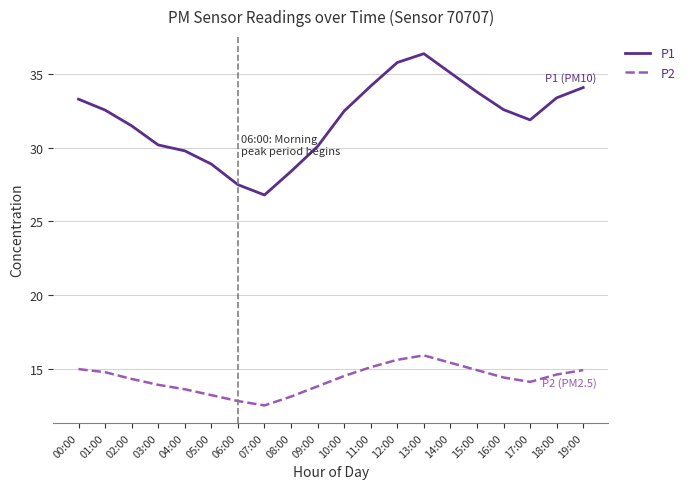

The value of P1 at 04:00 is 29.8. True or false?

True